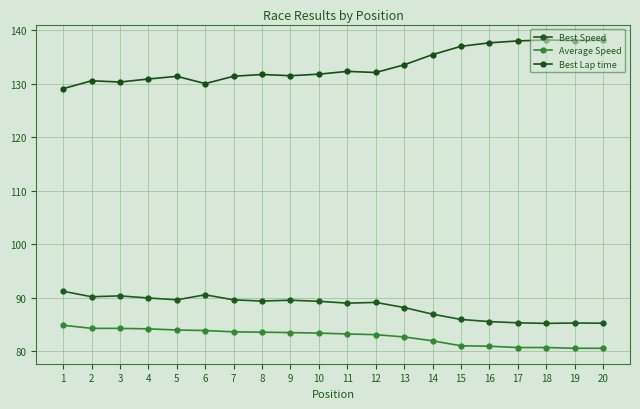

At which label does Average Speed first exceed 83?

1